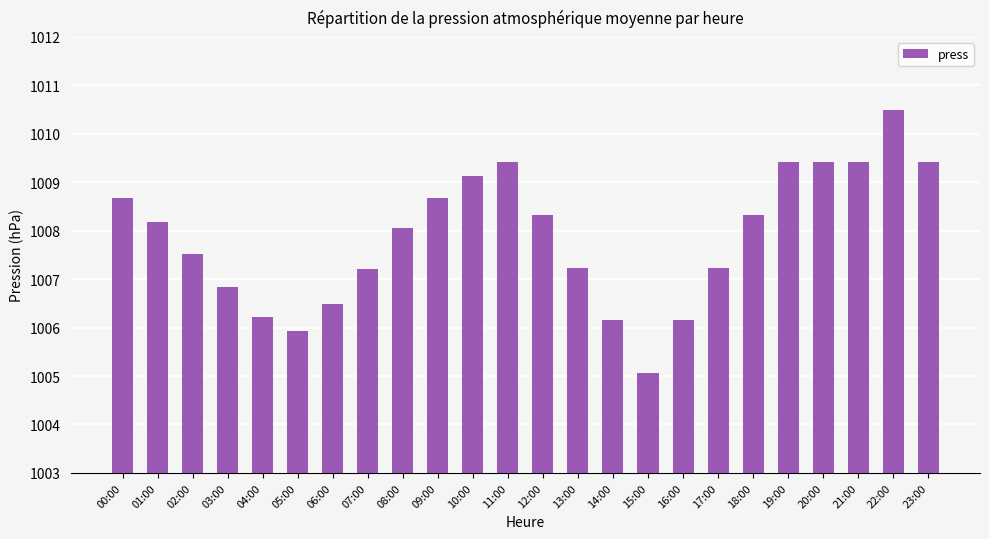

Is it true that the value at 08:00 is 678.0?

False